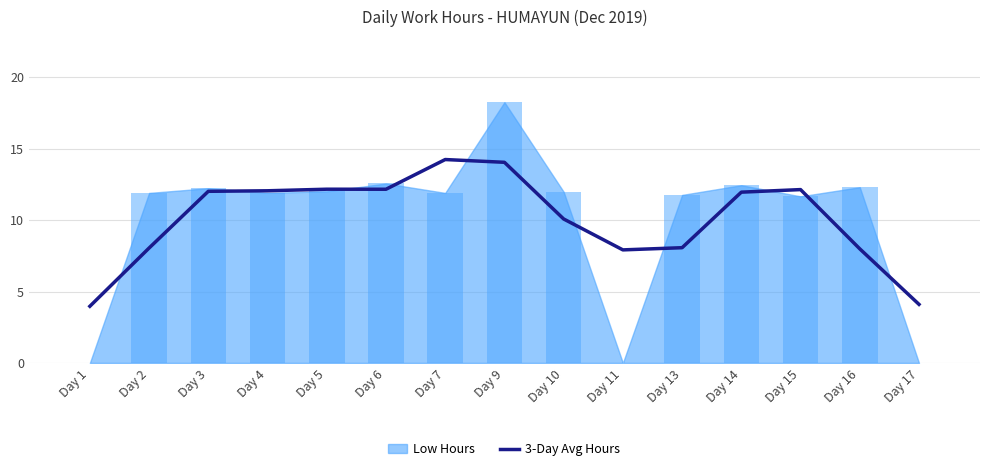

True or false: the data shows 2.2 at Day 16.

False